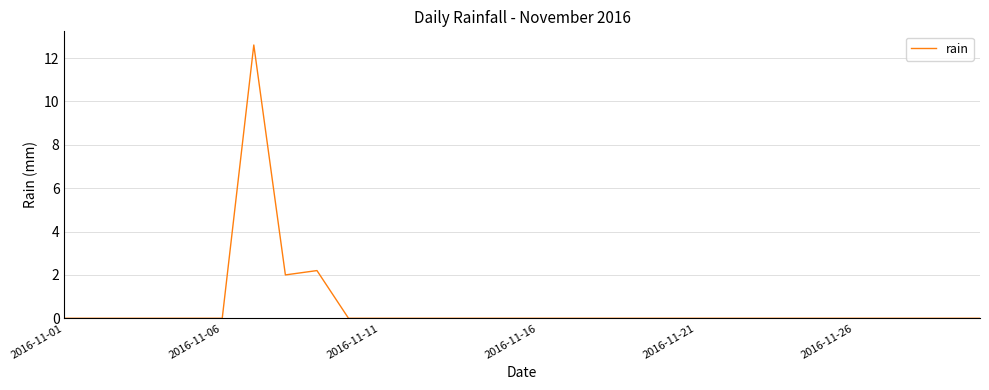

Does the chart display data point markers on the line(s)?

No